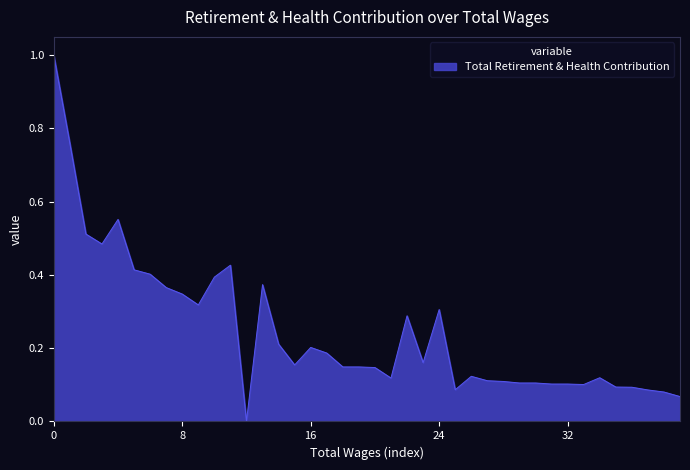

What is the greatest value displayed?

1.0